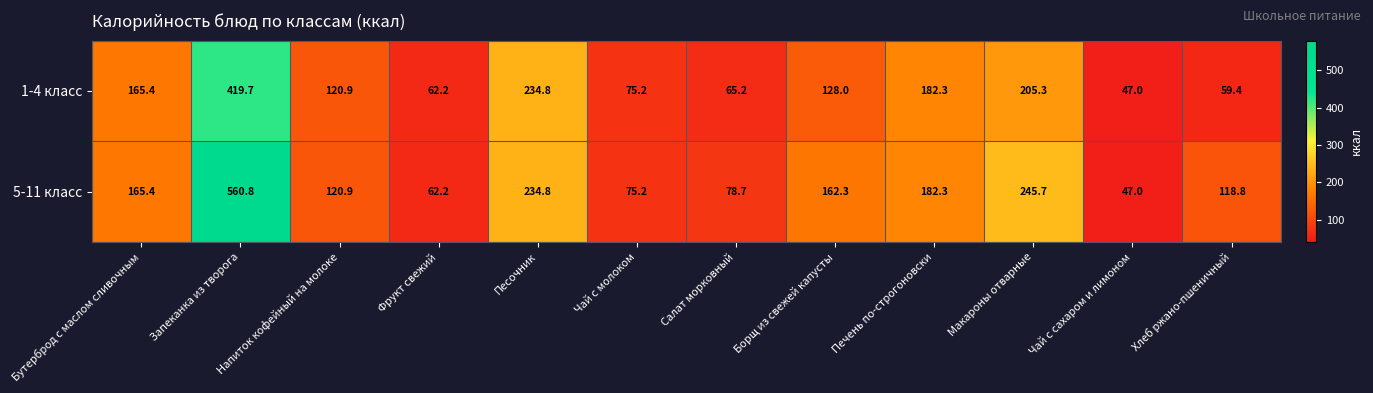

Is it true that 1-4 класс equals 419.7 at Запеканка из творога?

True